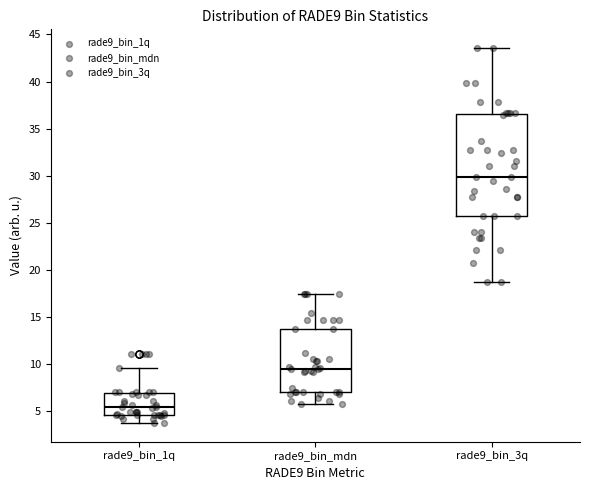

Which box has the lowest median line?

rade9_bin_1q